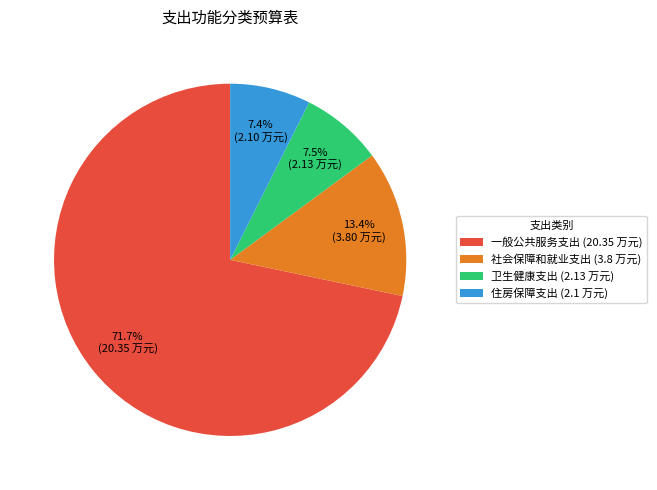

To the nearest percent, what portion does 社会保障和就业支出 represent?

13%